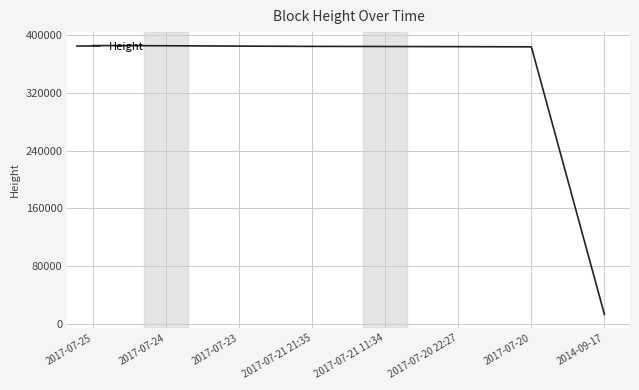

True or false: the data shows 214482 at 2017-07-20 22:27.

False